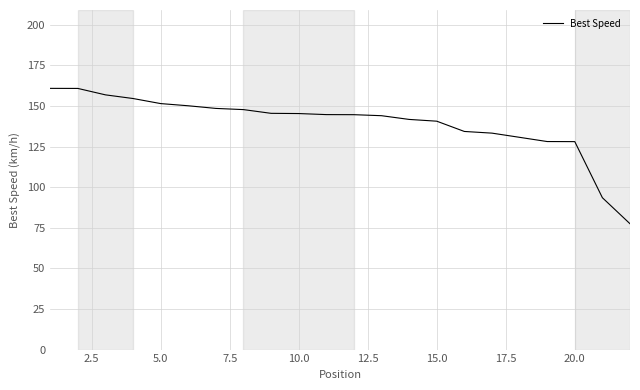

What is the difference between the maximum and minimum values?

83.4